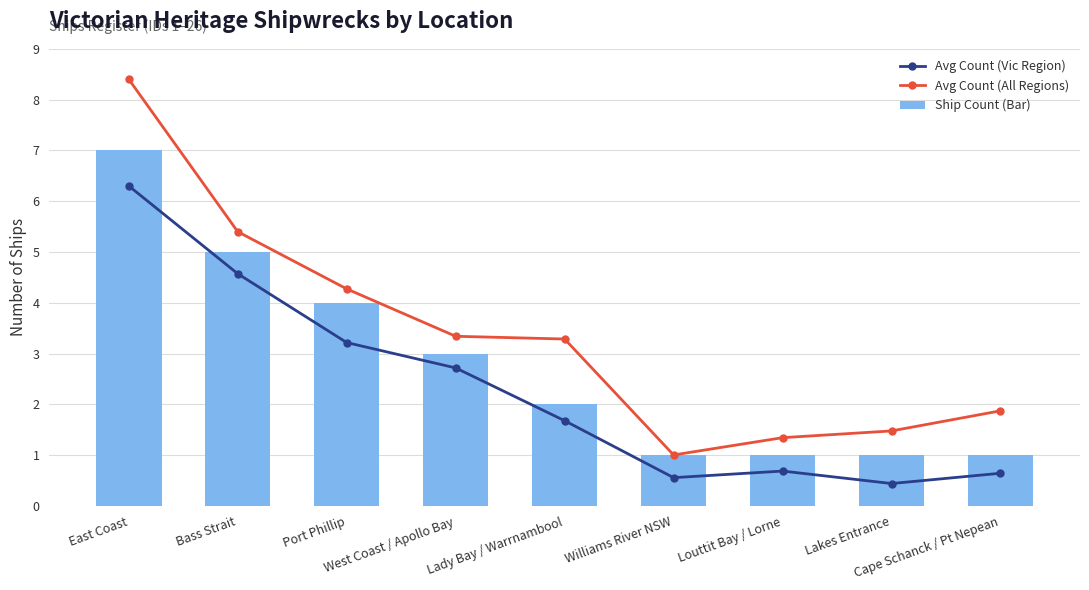

How many Ship Count (Bar) values are between 1 and 4?

7